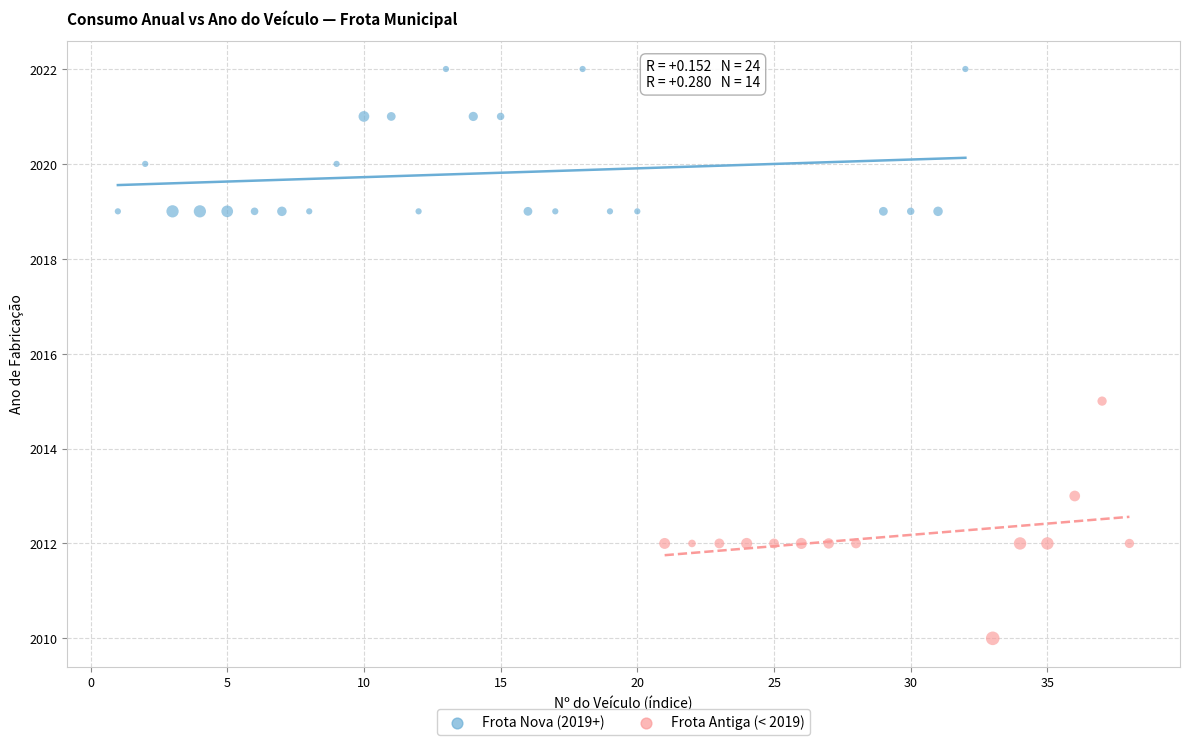

Which series has the widest spread of Y values?

Frota Antiga (< 2019)